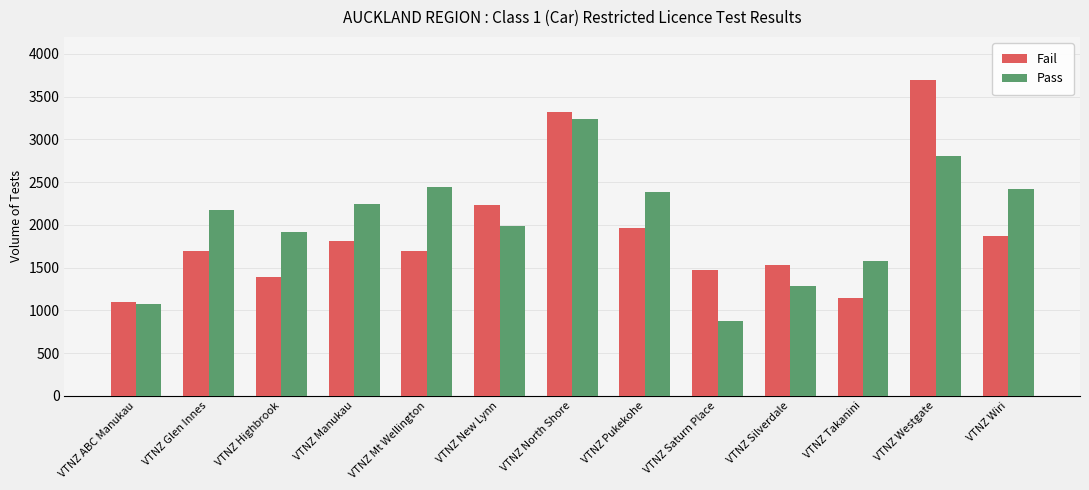

What is the total value across all series at VTNZ Highbrook?

3316